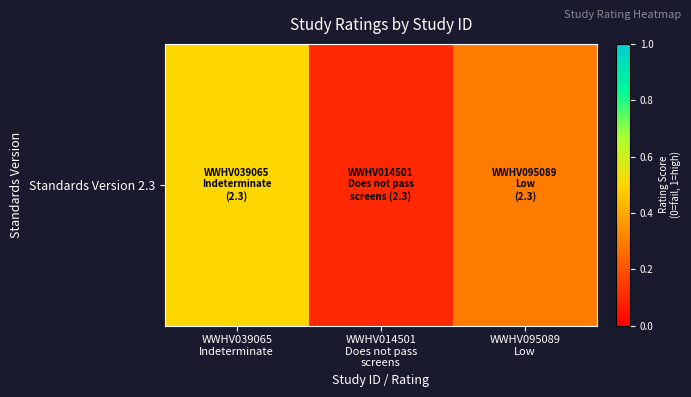

Which label corresponds to the largest value in the chart?

WWHV039065
Indeterminate